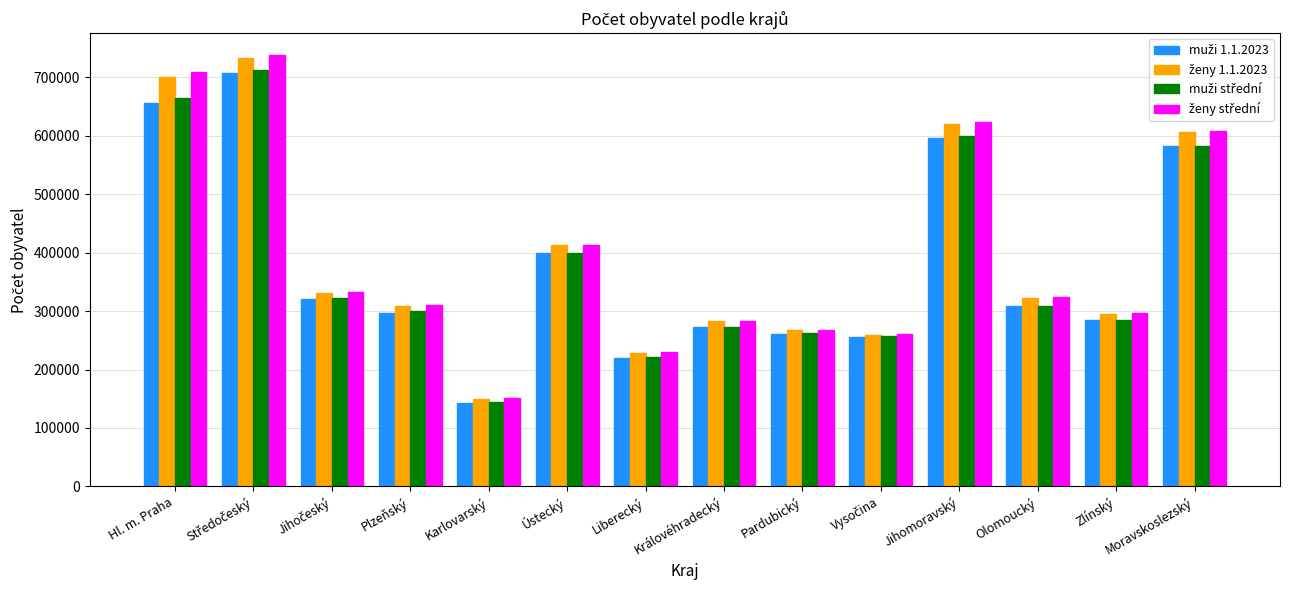

What is the total value across all series at Olomoucký?

1264592